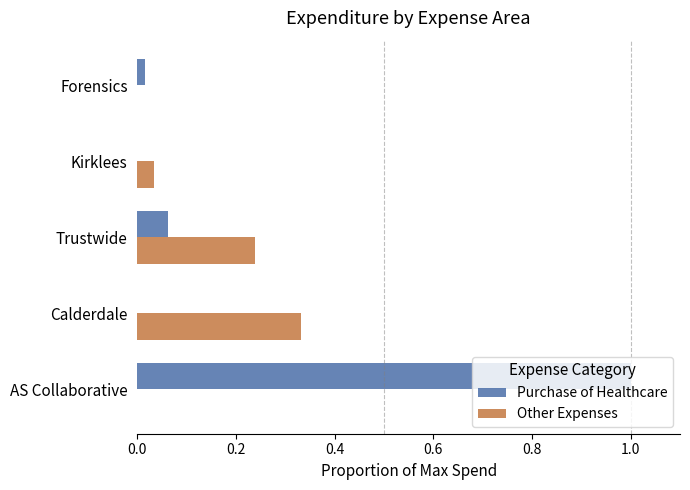

Is the value of Other Expenses at Kirklees greater than the value of Purchase of Healthcare at Trustwide?

No